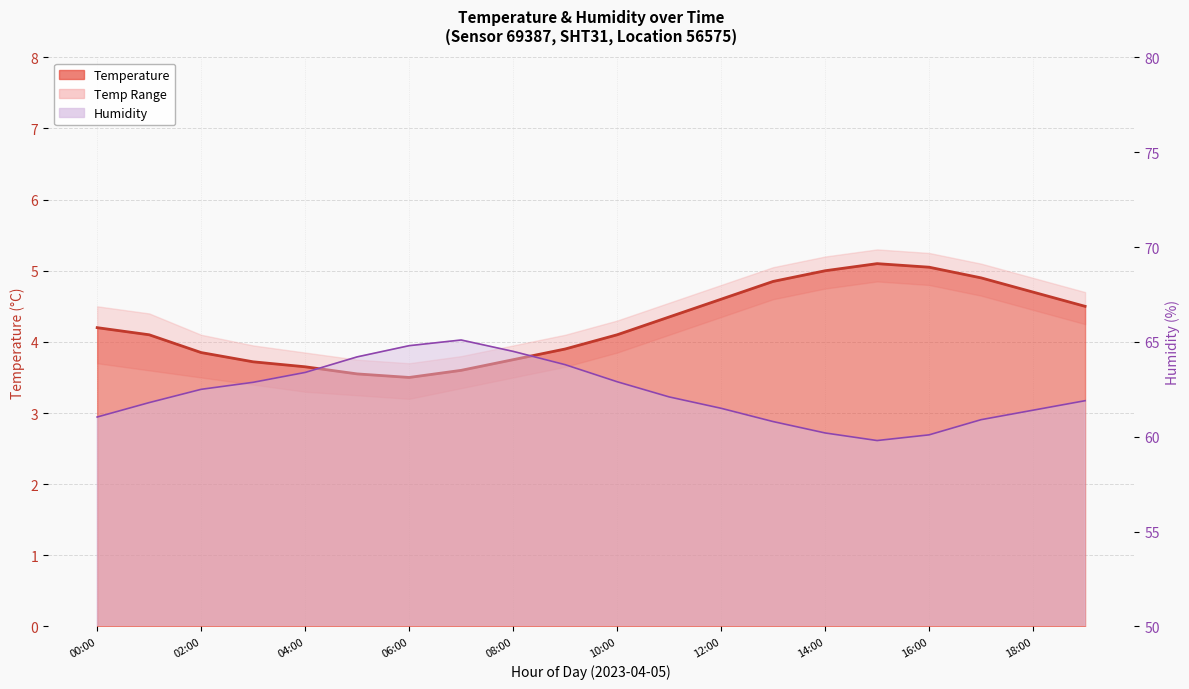

How many interior local valleys does the Humidity series have?

1